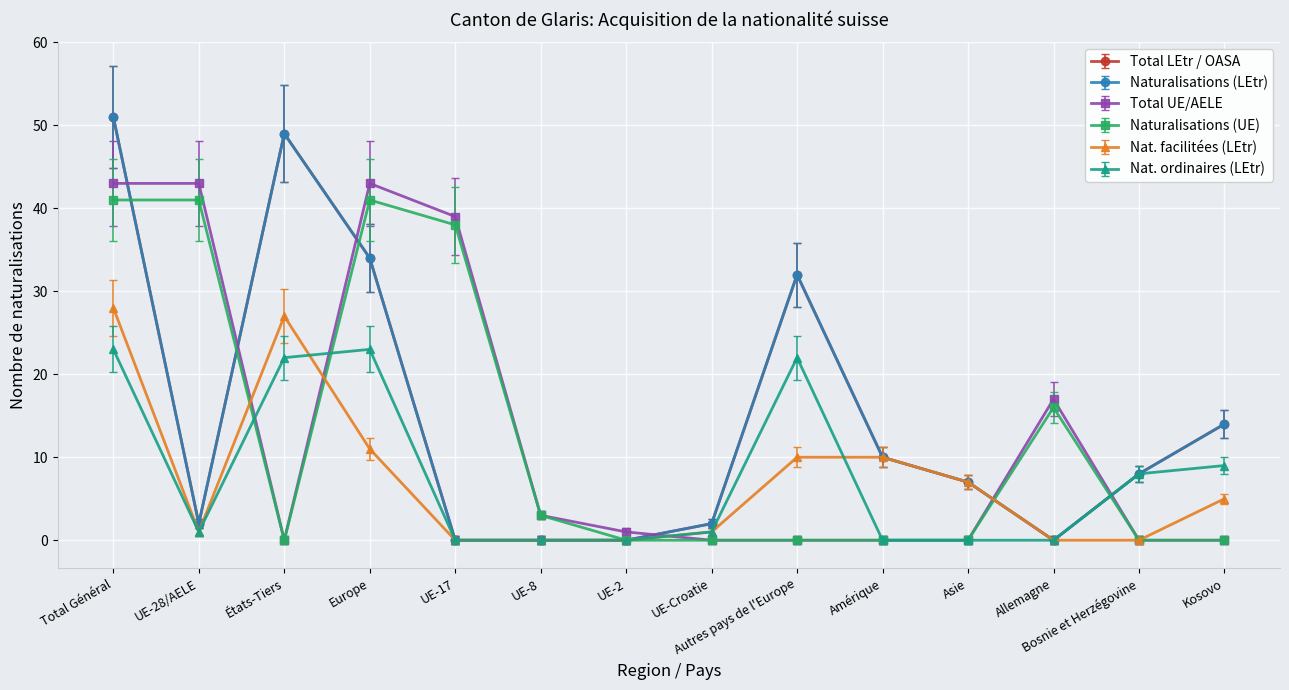

At how many categories does at least one series exceed 1?

13